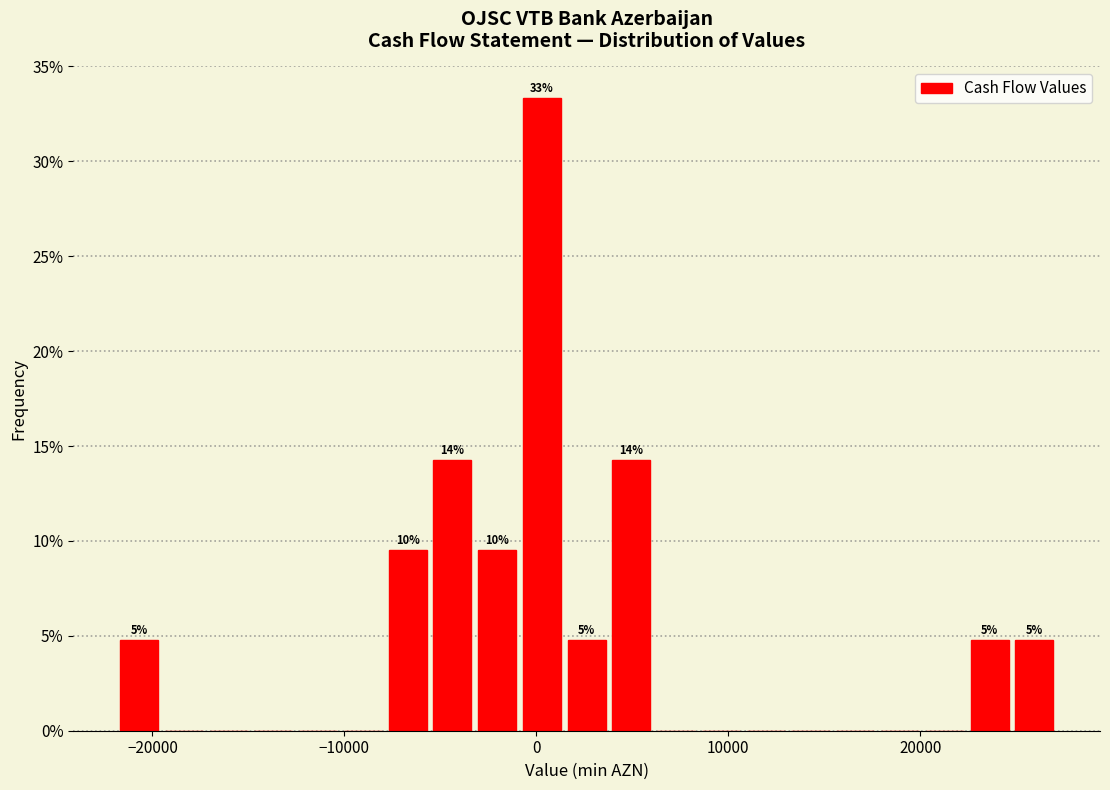

Around what value on the x-axis is the tallest bar? Give the approximate position of its centre, as read against the axis.

0